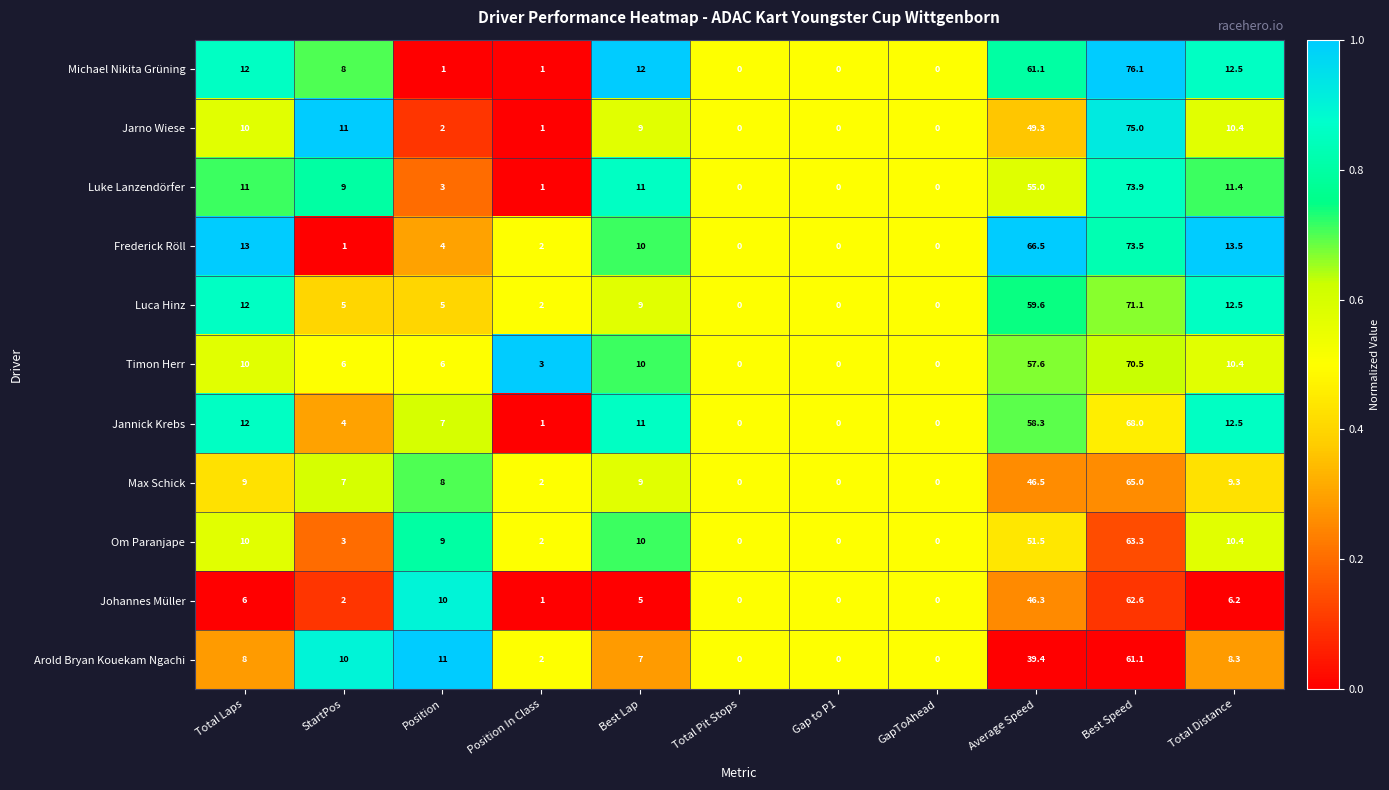

What is the difference between the maximum and minimum values in the Luke Lanzendörfer series?

73.9